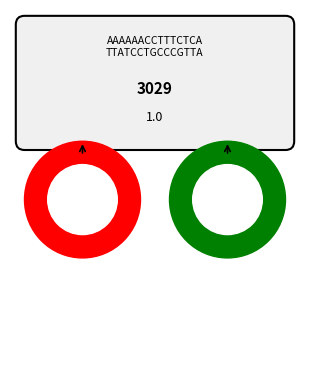

Count the number of slices in the pie.

2